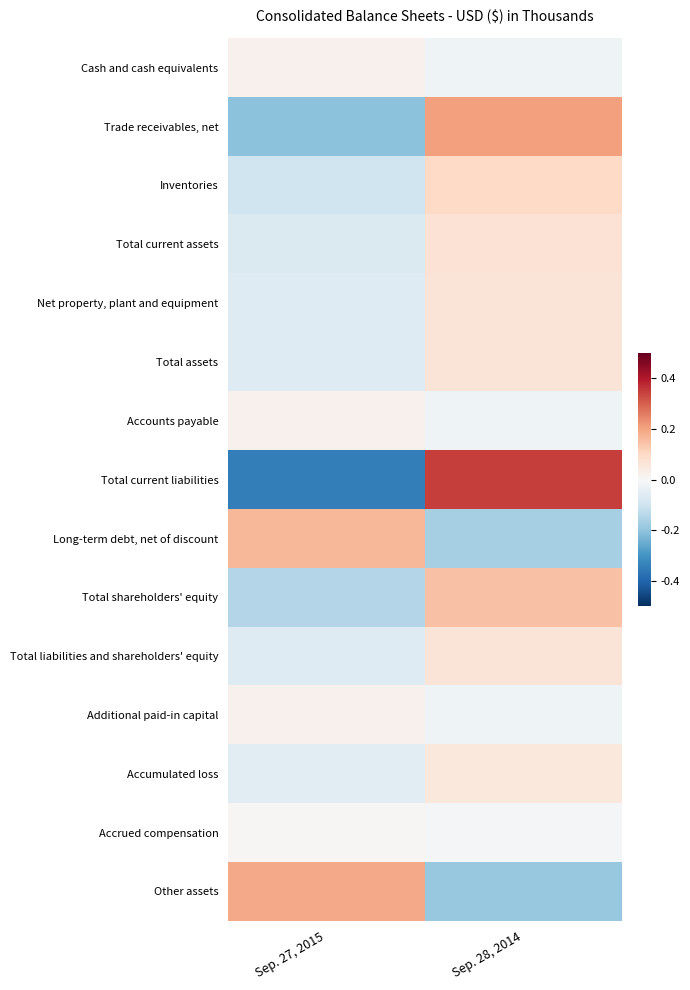

At which category is the sum across all series the highest?

Sep. 28, 2014